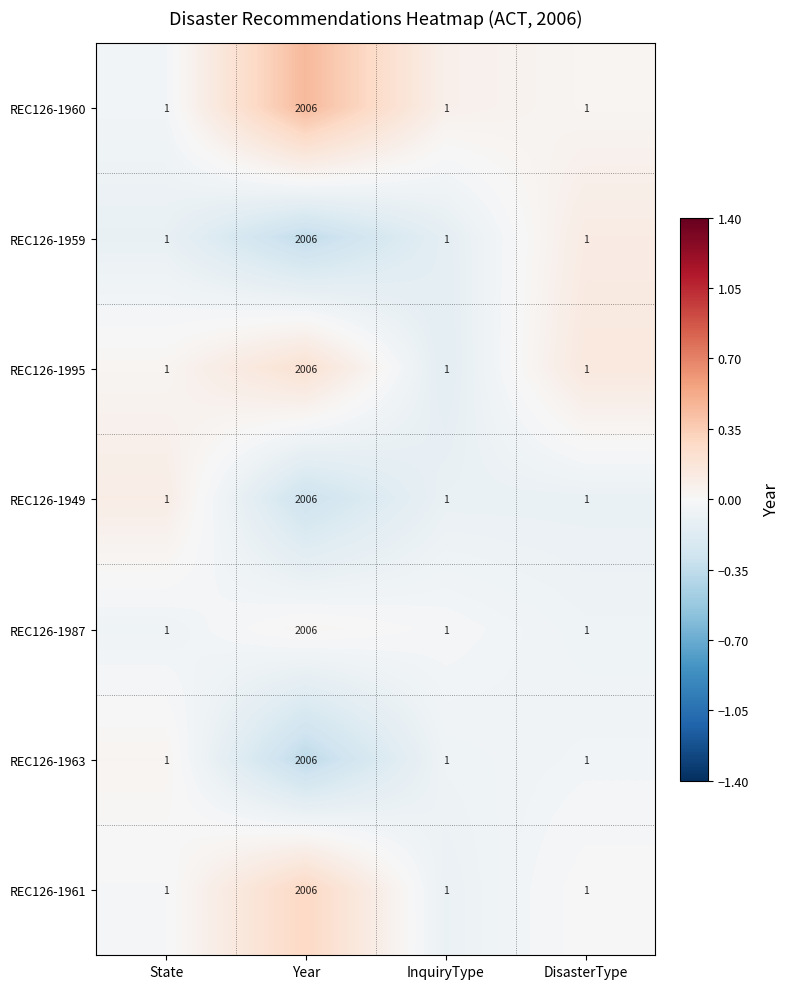

What is the difference between the maximum and minimum values in the REC126-1959 series?

2005